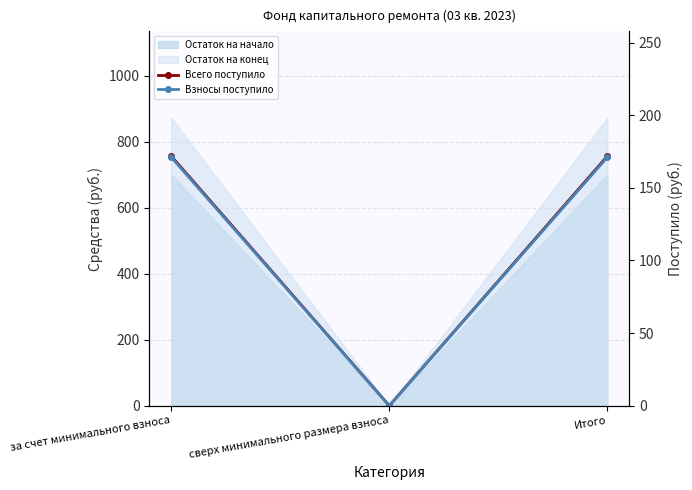

How many lines are shown in the chart?

2